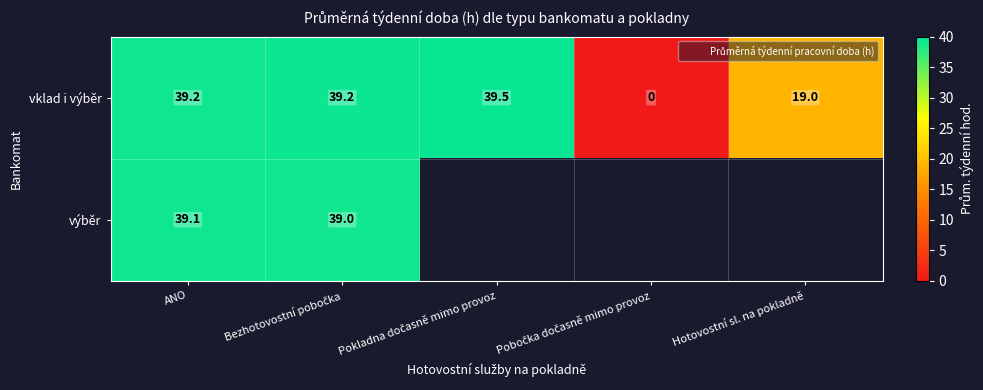

At which category does the chart reach its minimum across all series?

Pobočka dočasně mimo provoz